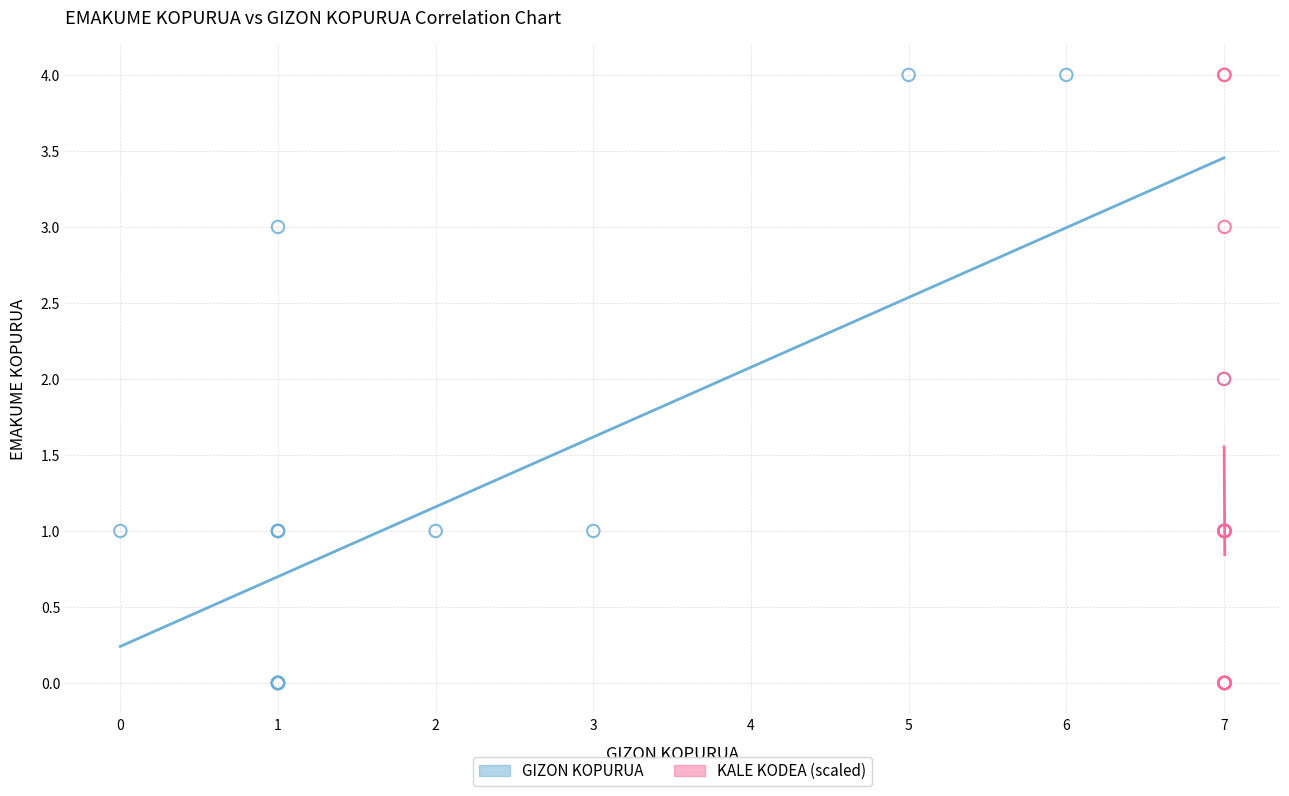

What are all the series names shown in the legend?

GIZON KOPURUA, KALE KODEA (scaled)